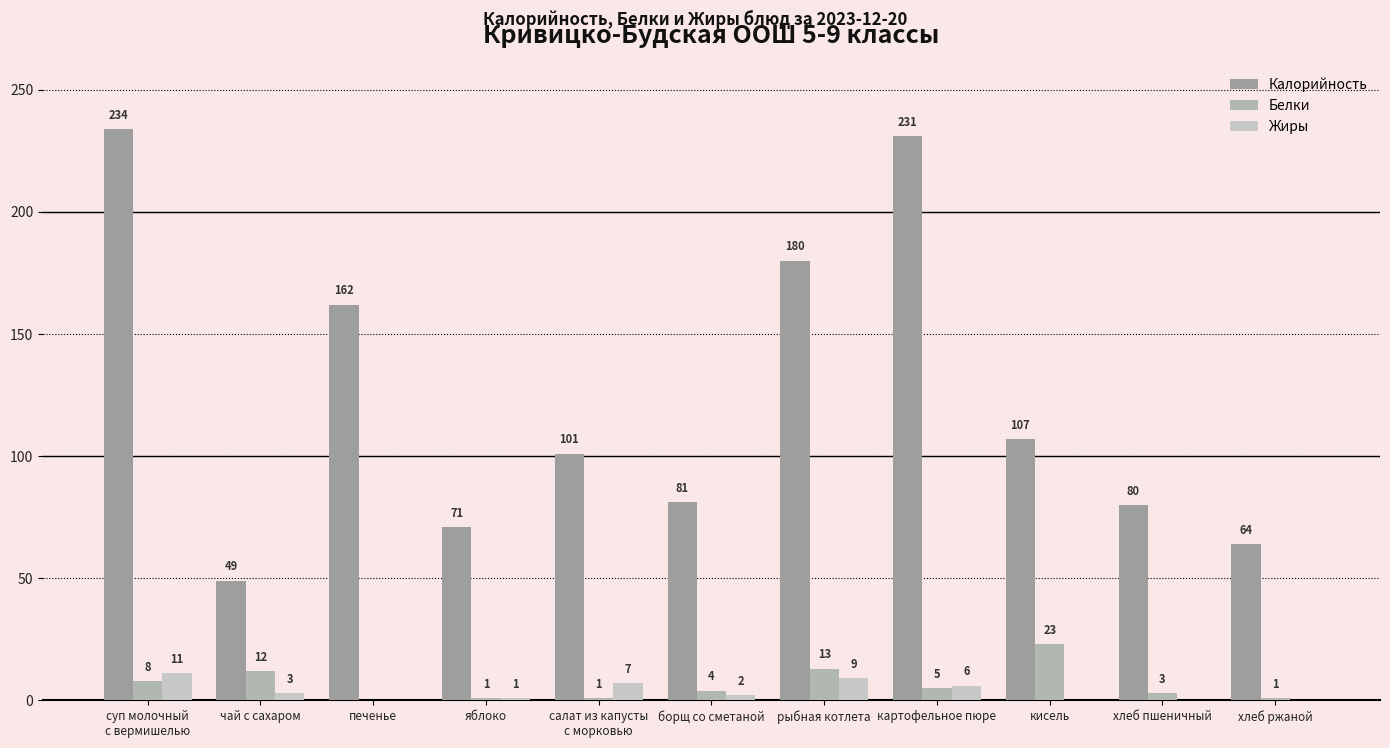

How many data points does each series have?

11